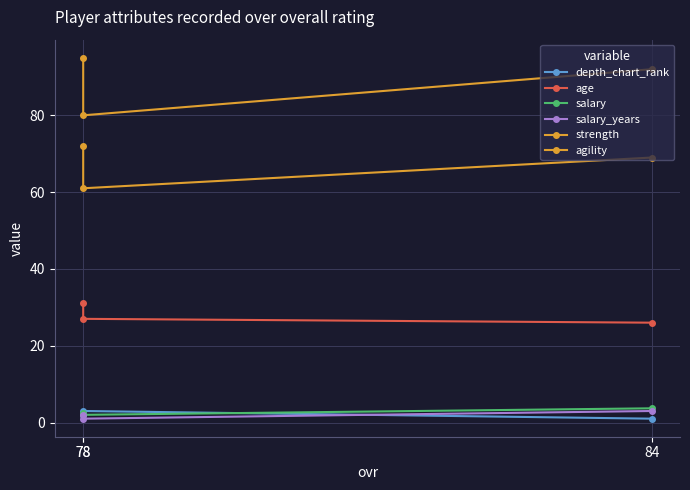

Which series has the largest total across all categories?

strength